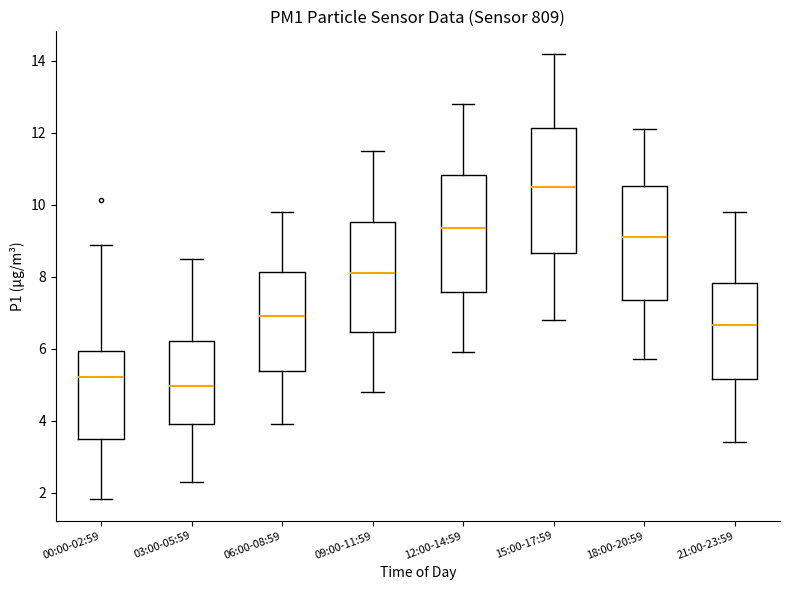

Reading left to right, read every box against the y-axis: the position of its median line, the range the box covers, and the ends of its whiskers. The values are not printed on the chart, so give them approximately, as read against the axis.

00:00-02:59: median 5.2, box 3.4 to 6.0, whiskers 1.8 to 8.8
03:00-05:59: median 5.0, box 4.0 to 6.2, whiskers 2.4 to 8.6
06:00-08:59: median 7.0, box 5.4 to 8.2, whiskers 4.0 to 9.8
09:00-11:59: median 8.2, box 6.4 to 9.6, whiskers 4.8 to 11.6
12:00-14:59: median 9.4, box 7.6 to 10.8, whiskers 6.0 to 12.8
15:00-17:59: median 10.6, box 8.6 to 12.2, whiskers 6.8 to 14.2
18:00-20:59: median 9.2, box 7.4 to 10.6, whiskers 5.8 to 12.2
21:00-23:59: median 6.6, box 5.2 to 7.8, whiskers 3.4 to 9.8